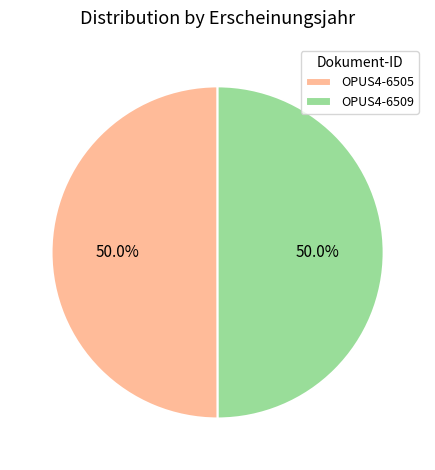

What is the ratio of the value at OPUS4-6505 to the value at OPUS4-6509?

1.0